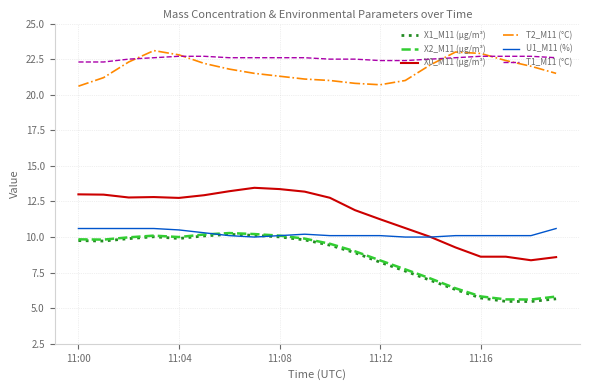

True or false: X2_M11 (μg/m³) and T2_M11 (°C) cross at least once.

False